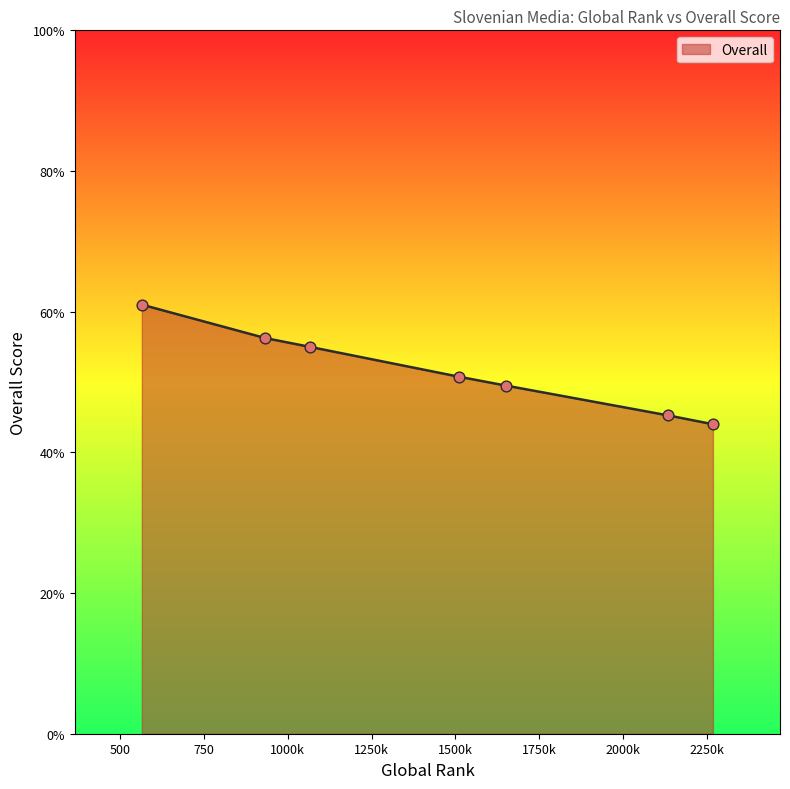

What is the smallest value displayed?

44.0